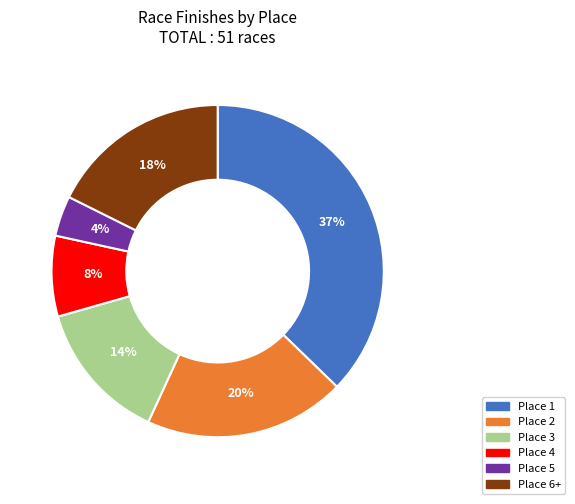

To the nearest percent, what portion does Place 5 represent?

4%